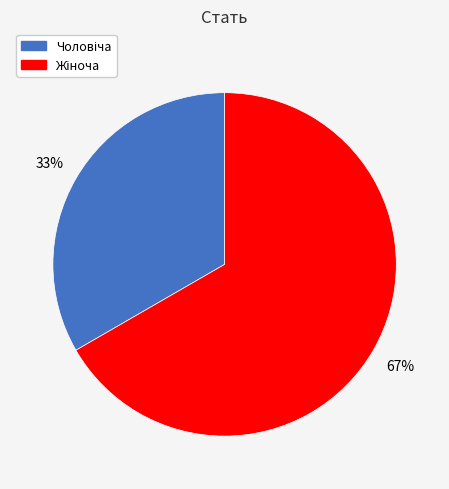

Is there a majority slice in this chart?

Yes